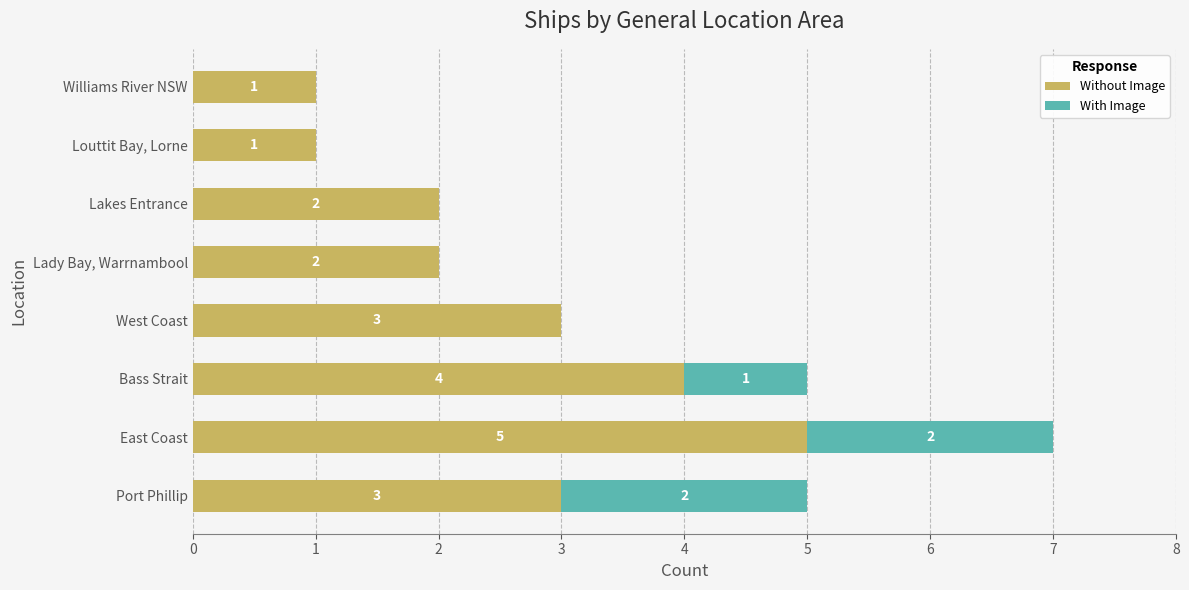

What are all the series names shown in the legend?

Without Image, With Image